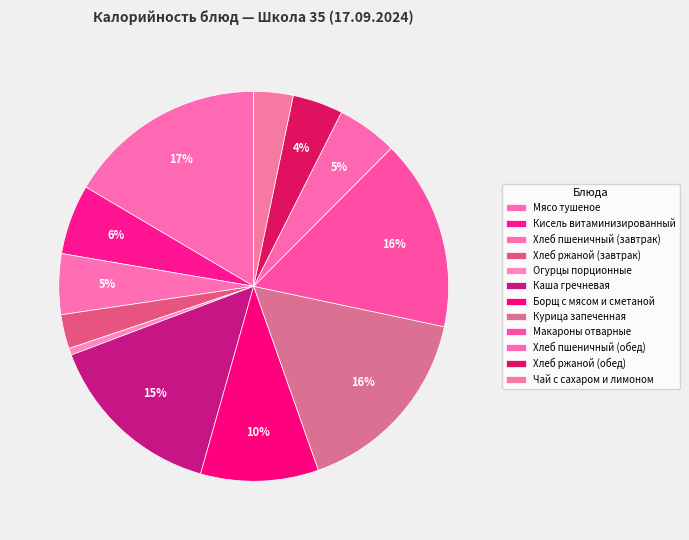

Is there a majority slice in this chart?

No